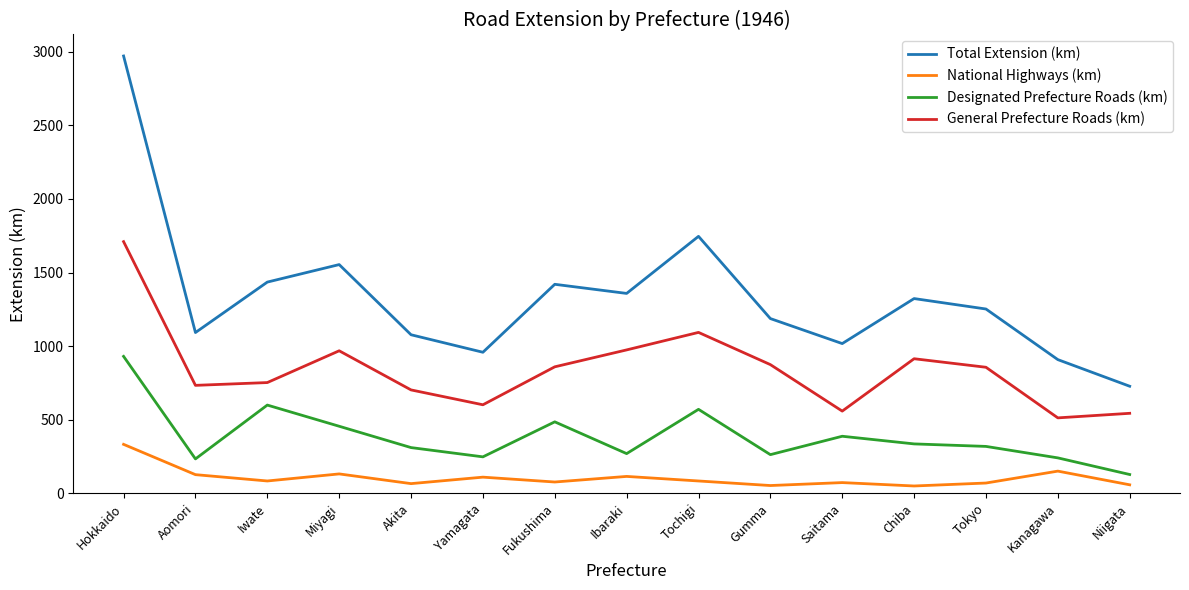

What is the spread (max minus min) of values at Tochigi?

1663